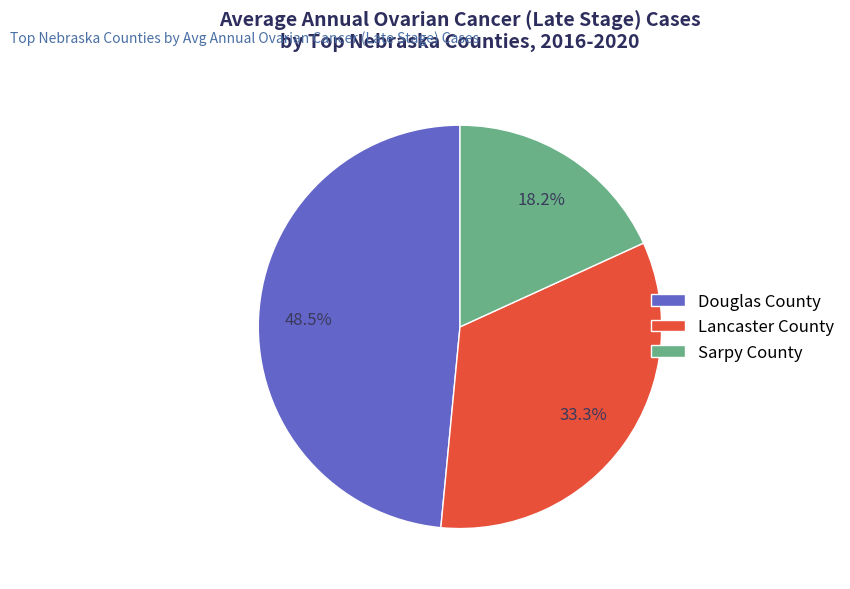

Which category has the biggest portion of the pie?

Douglas County